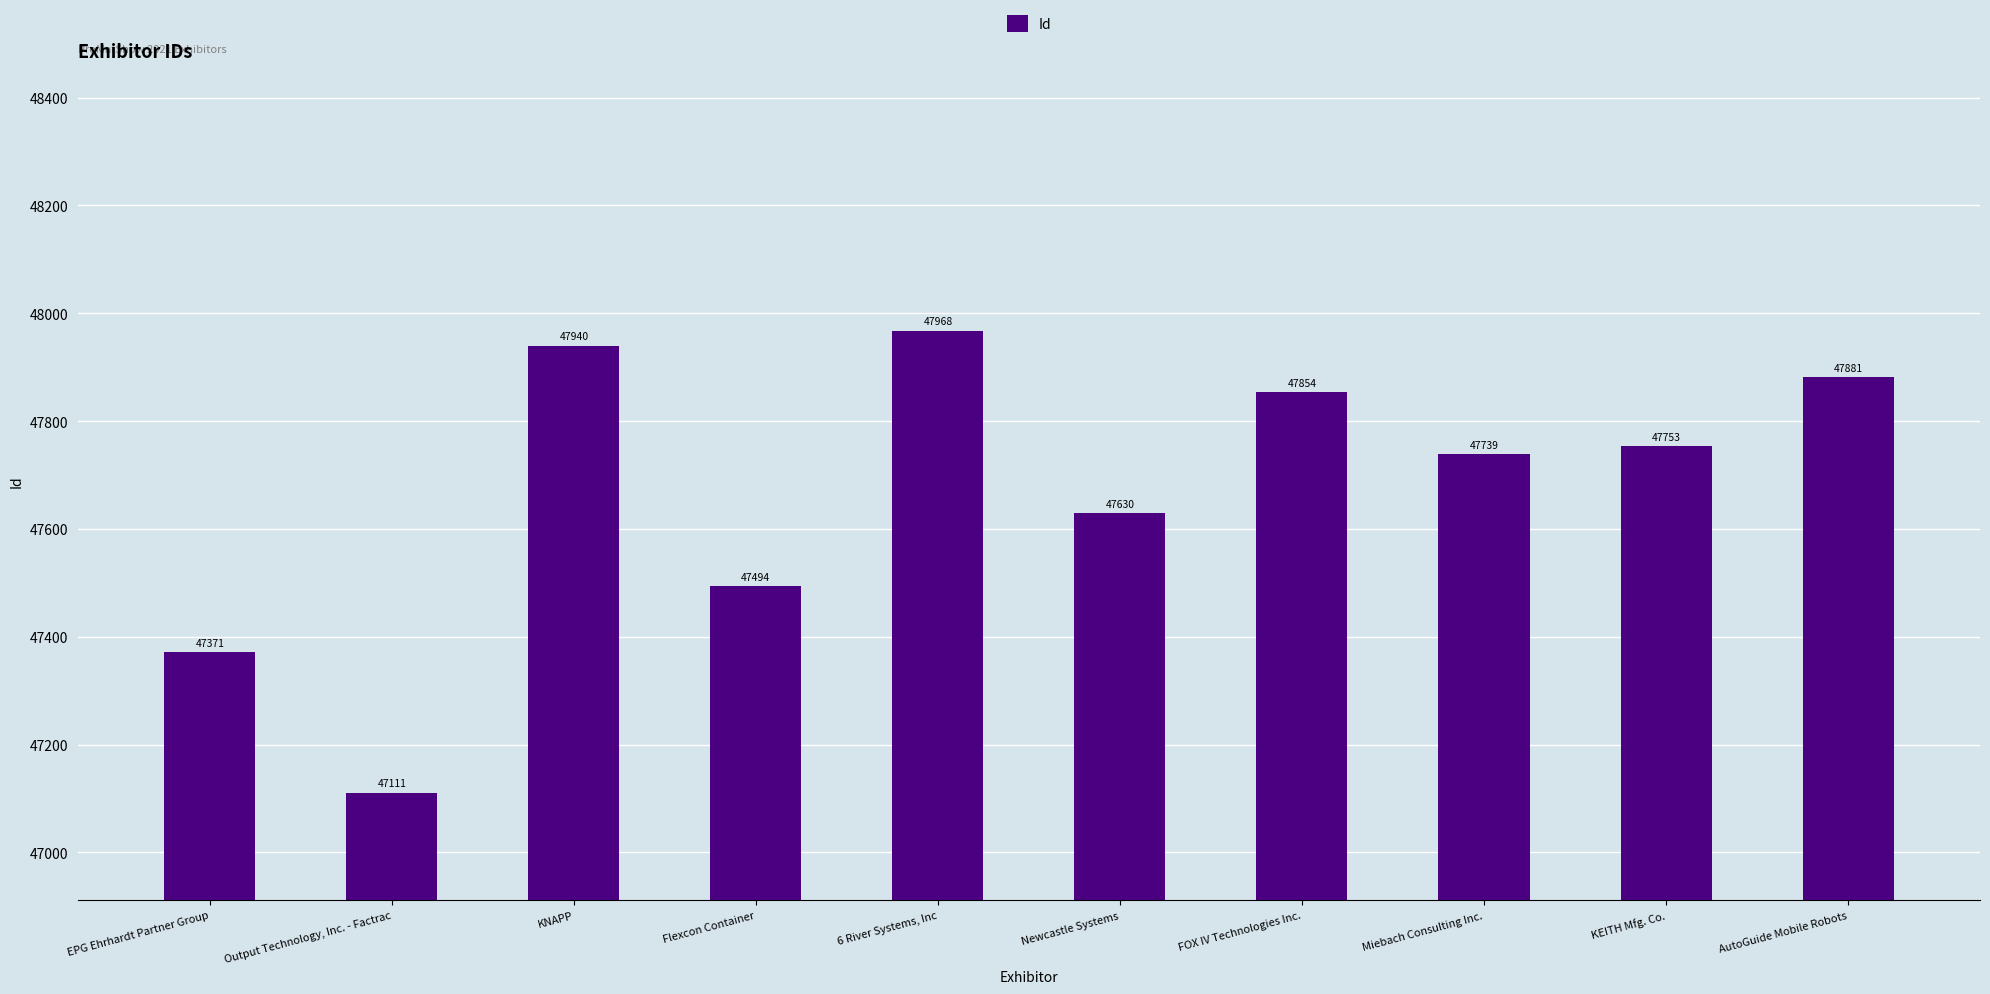

Read the value at Flexcon Container.

47494